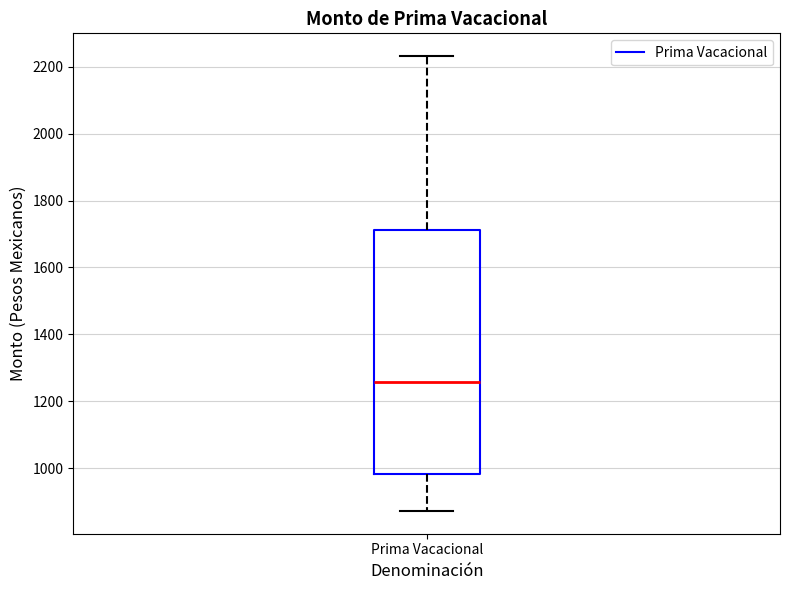

Transcribe this box plot: give where the median line is, the range the box spans, and where the two whiskers end, as read against the y-axis. The values are not printed on the chart, so give them approximately, as read against the axis.

median 1260, box 980 to 1720, whiskers 880 to 2240